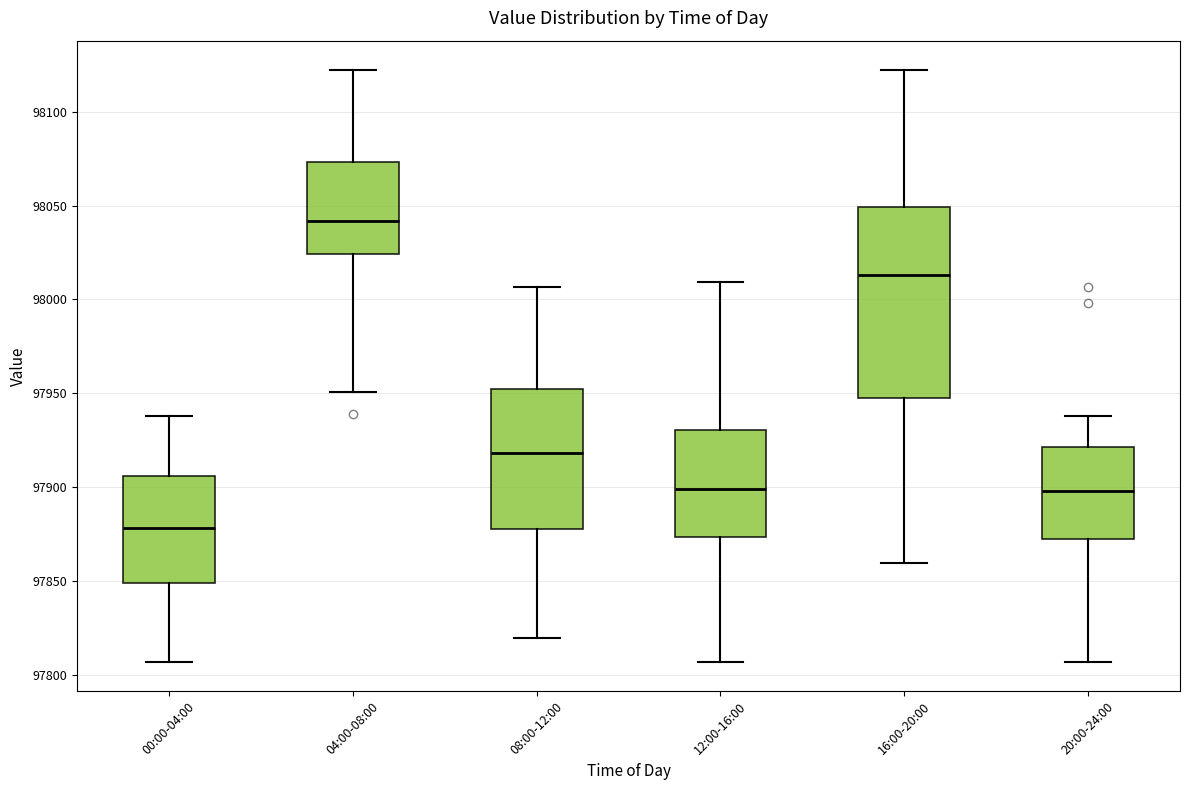

Comparing the boxes themselves (not the whiskers), which one is the tallest?

16:00-20:00